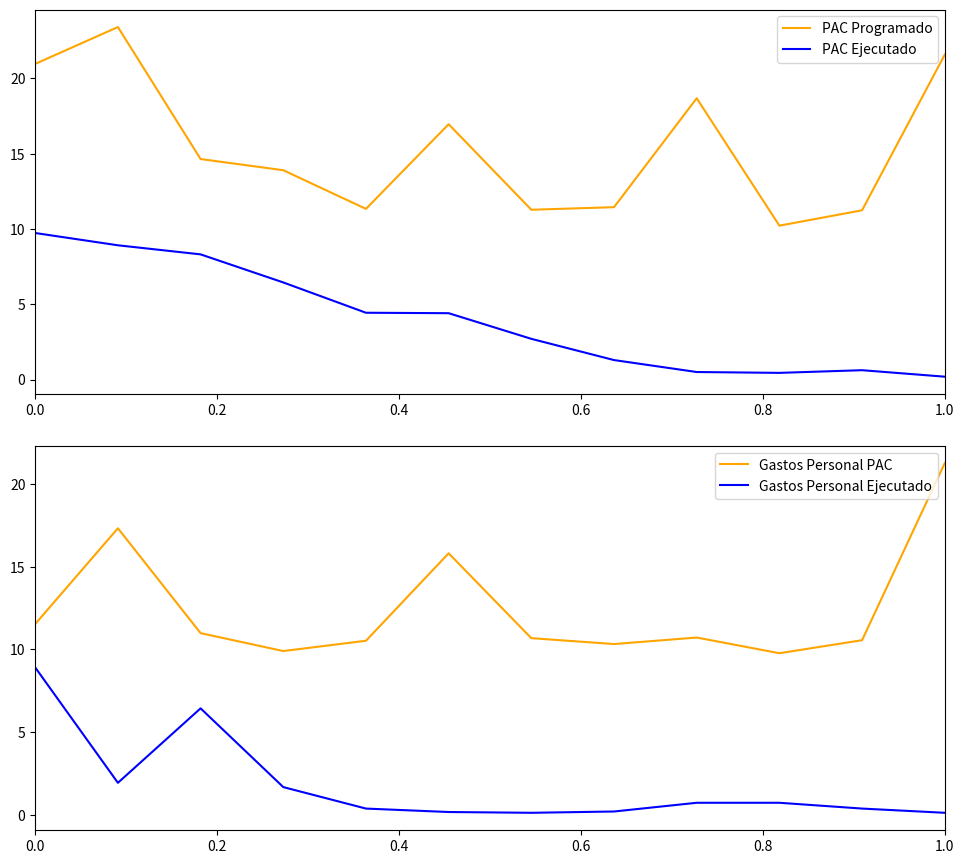

True or false: PAC Ejecutado and PAC Programado cross at least once.

False